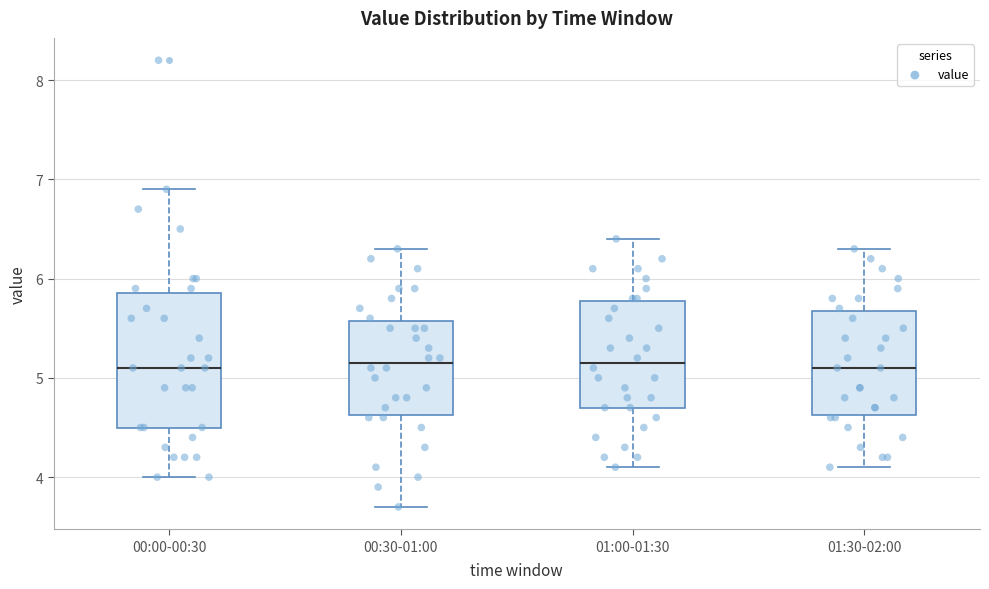

Reading left to right, transcribe this box plot: for each box, give where its median line is, the range the box spans, and where its two whiskers end, as read against the y-axis. The values are not printed on the chart, so give them approximately, as read against the axis.

00:00-00:30: median 5.1, box 4.5 to 5.9, whiskers 4.0 to 6.9
00:30-01:00: median 5.2, box 4.6 to 5.6, whiskers 3.7 to 6.3
01:00-01:30: median 5.2, box 4.7 to 5.8, whiskers 4.1 to 6.4
01:30-02:00: median 5.1, box 4.6 to 5.7, whiskers 4.1 to 6.3